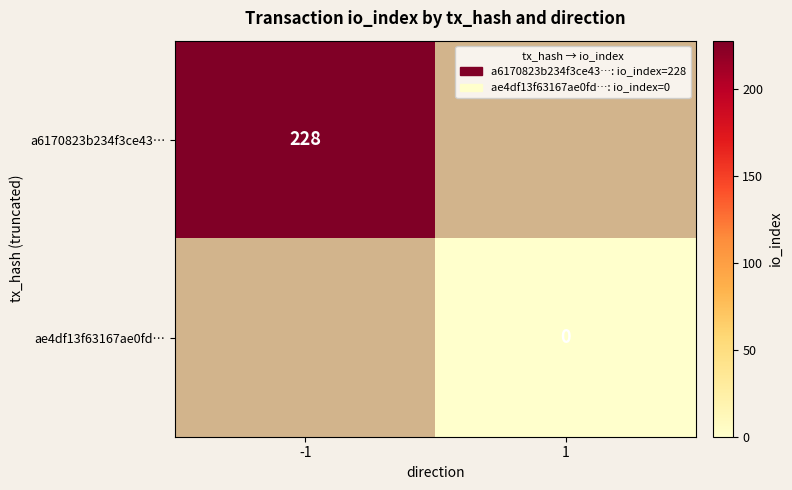

Between 1 and -1, which is larger?

-1